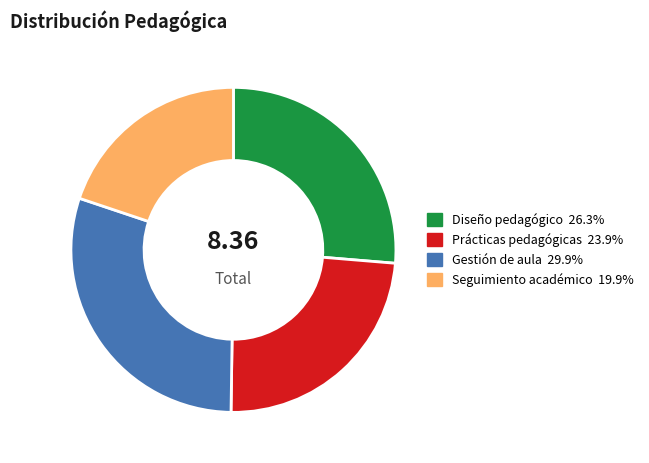

Is it true that Gestión de aula is 30% of the pie?

True